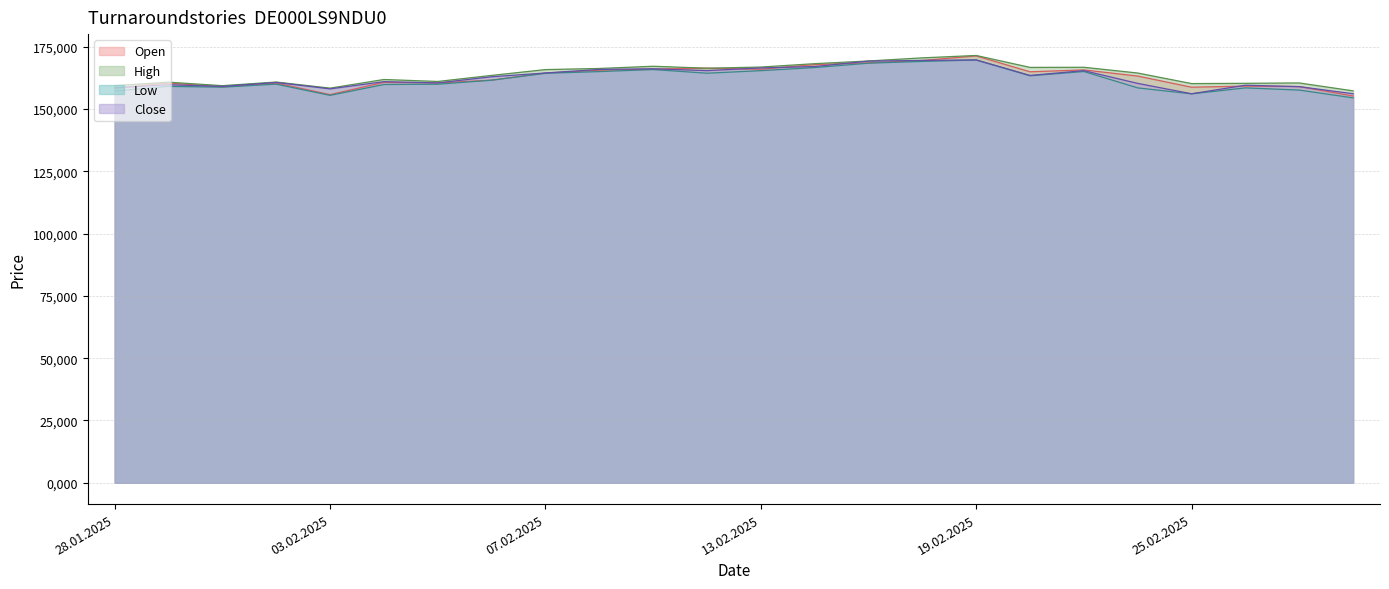

What is the label of the 8th point from the left?

06.02.2025